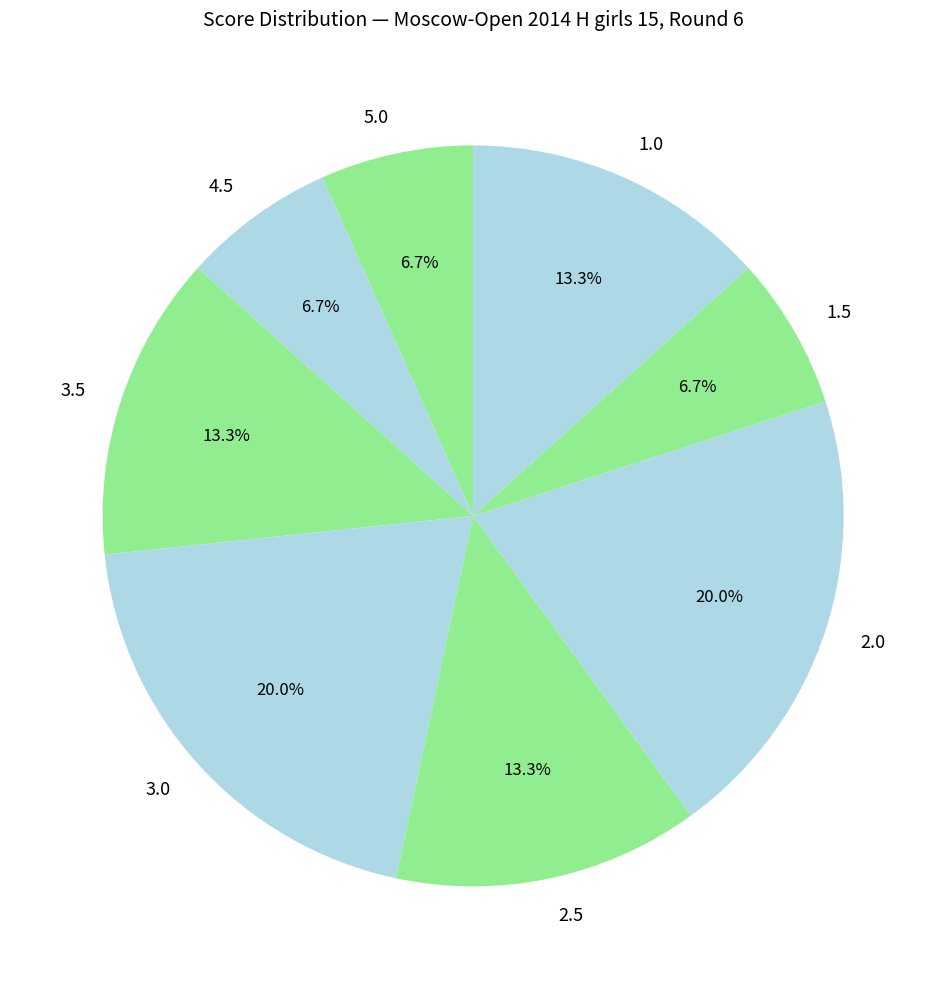

What is the ratio of the value at 5.0 to the value at 3.5?

0.5